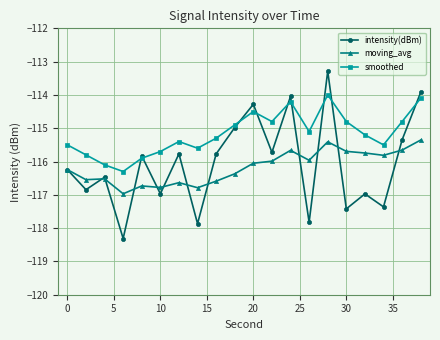

What is the minimum value shown in the chart?

-118.3